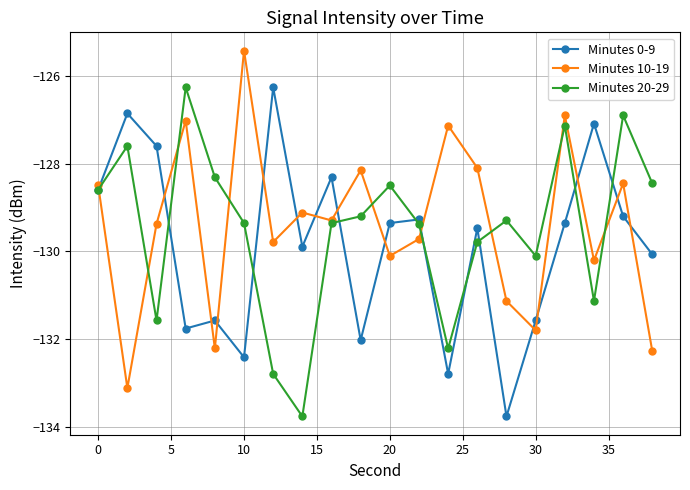

What is the maximum value for Minutes 20-29?

-126.3